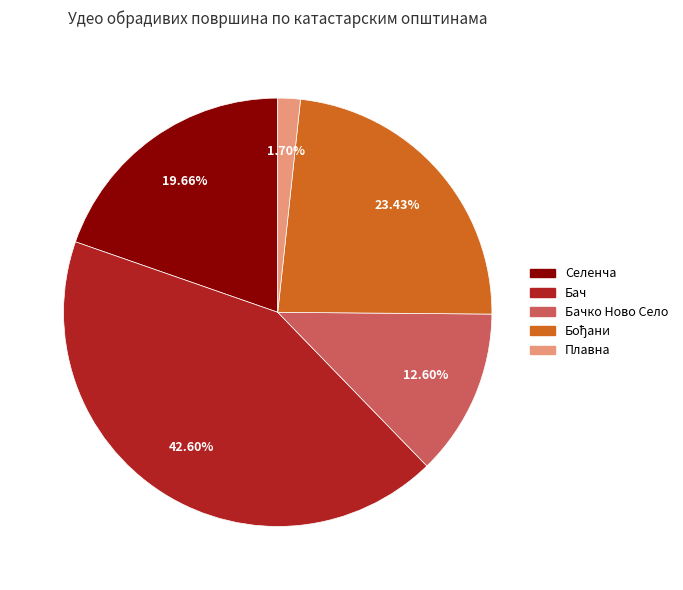

Is there any slice that represents more than half of the pie?

No